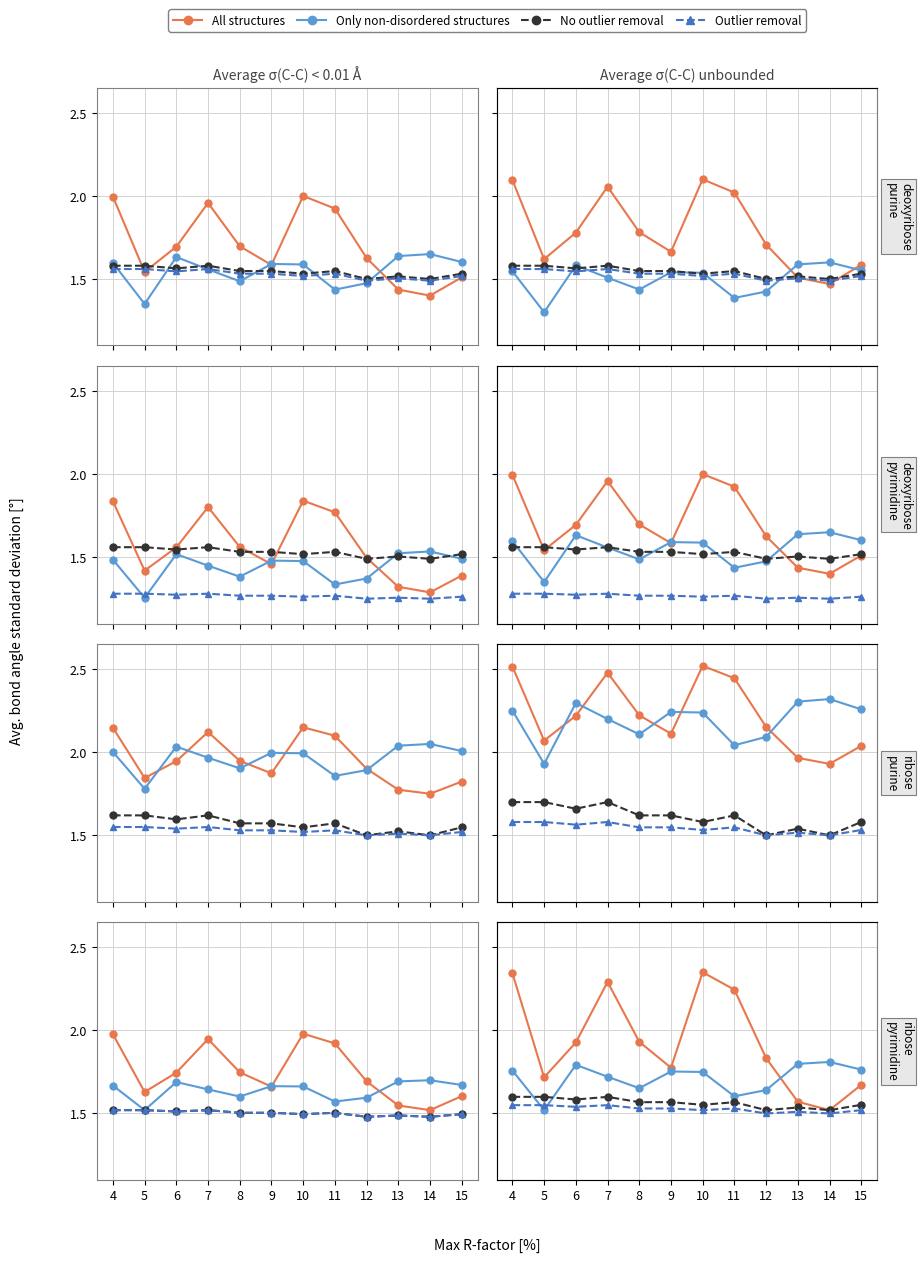

Which series has the largest total across all categories?

All structures